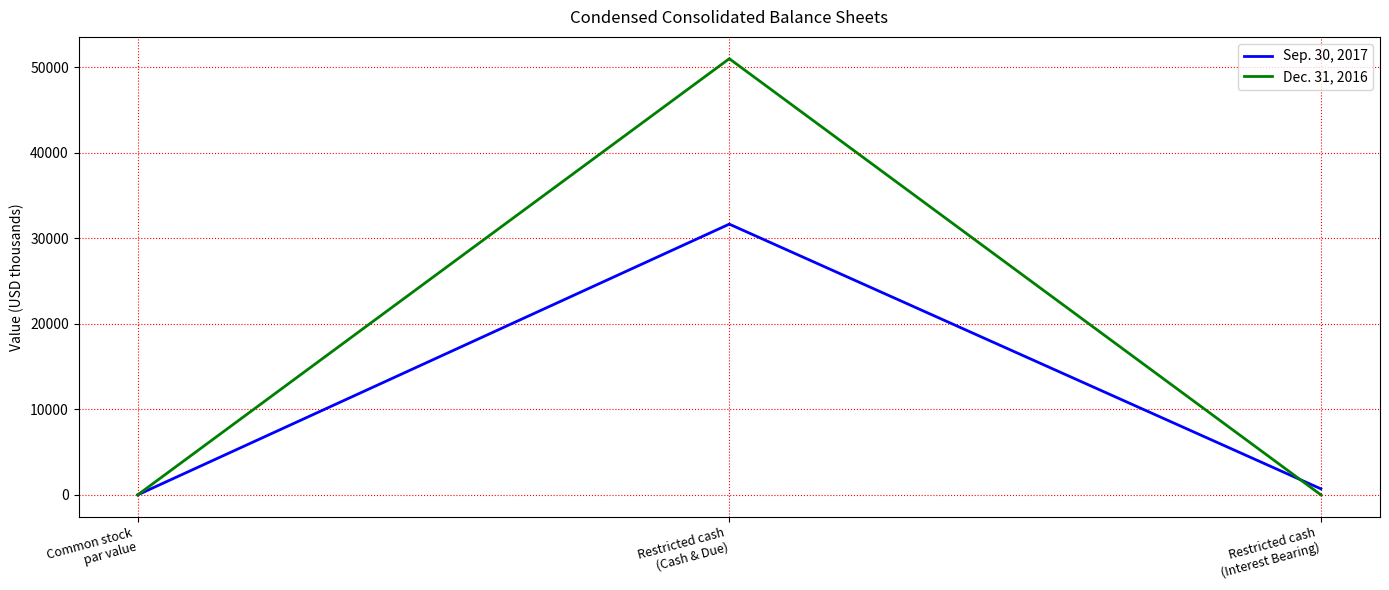

List the series in order of their peak value, highest first.

Dec. 31, 2016, Sep. 30, 2017